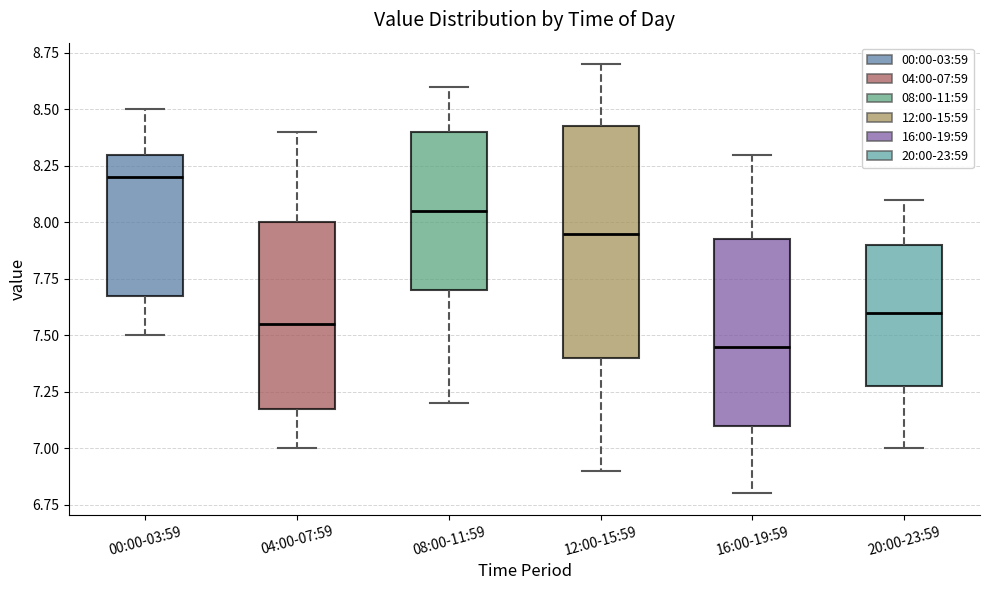

Where does the upper whisker of the box for 16:00-19:59 end on the y-axis? The values are not printed on the chart, so give them approximately, as read against the axis.

8.30